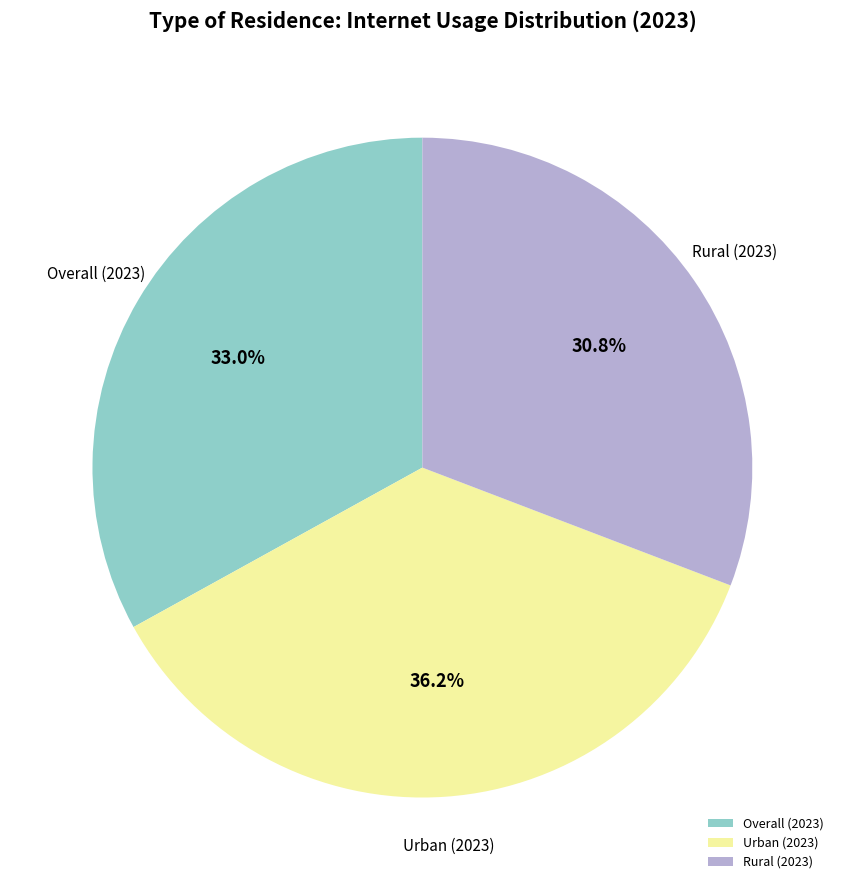

Is there a majority slice in this chart?

No